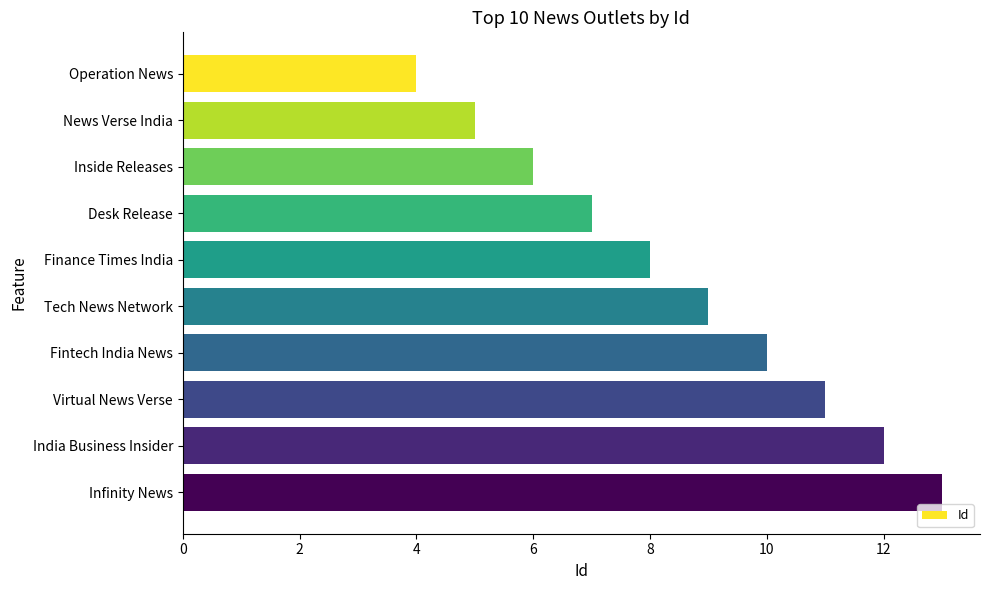

Reading bottom to top, transcribe all the data shown in this chart.

13	12	11	10	9	8	7	6	5	4